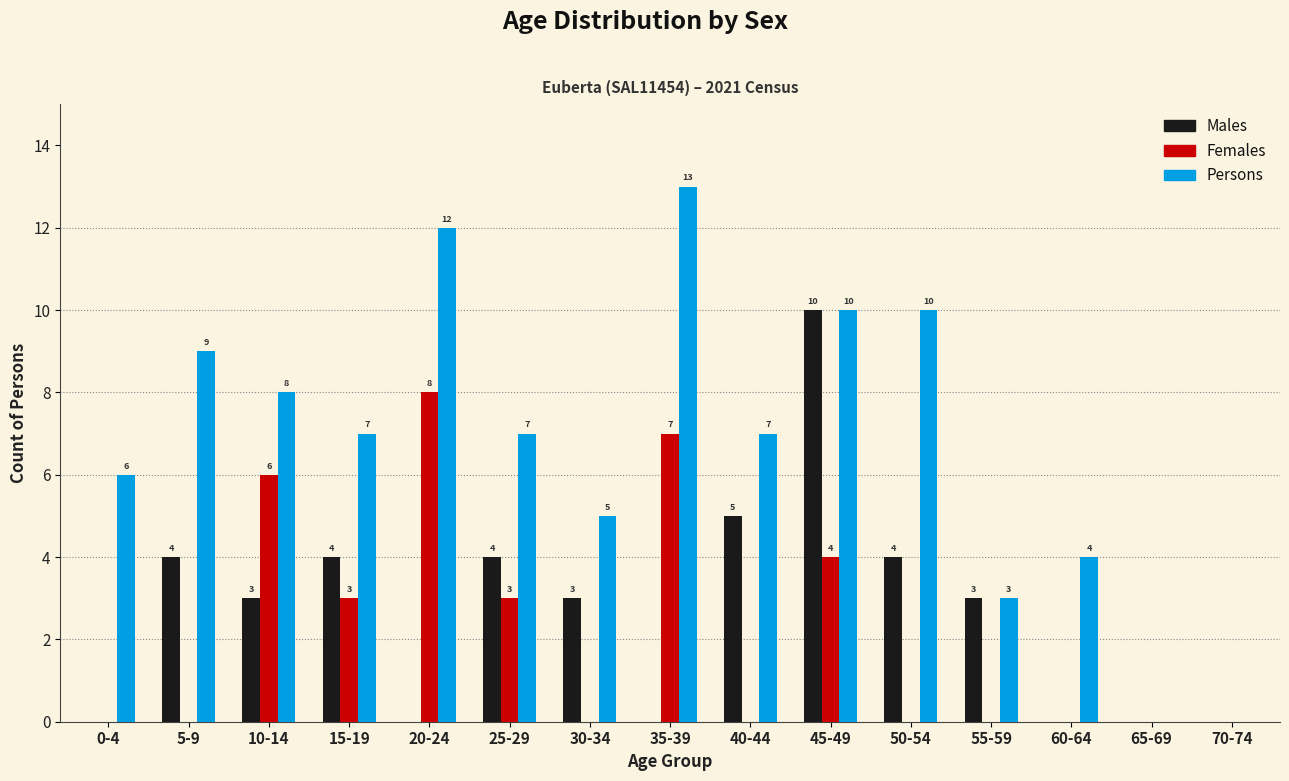

Reading right to left, extract all data points from this chart.

Males: 70-74=0	65-69=0	60-64=0	55-59=3	50-54=4	45-49=10	40-44=5	35-39=0	30-34=3	25-29=4	20-24=0	15-19=4	10-14=3	5-9=4	0-4=0
Females: 70-74=0	65-69=0	60-64=0	55-59=0	50-54=0	45-49=4	40-44=0	35-39=7	30-34=0	25-29=3	20-24=8	15-19=3	10-14=6	5-9=0	0-4=0
Persons: 70-74=0	65-69=0	60-64=4	55-59=3	50-54=10	45-49=10	40-44=7	35-39=13	30-34=5	25-29=7	20-24=12	15-19=7	10-14=8	5-9=9	0-4=6